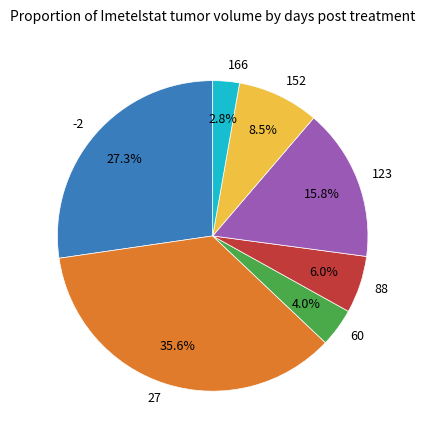

Is there a majority slice in this chart?

No